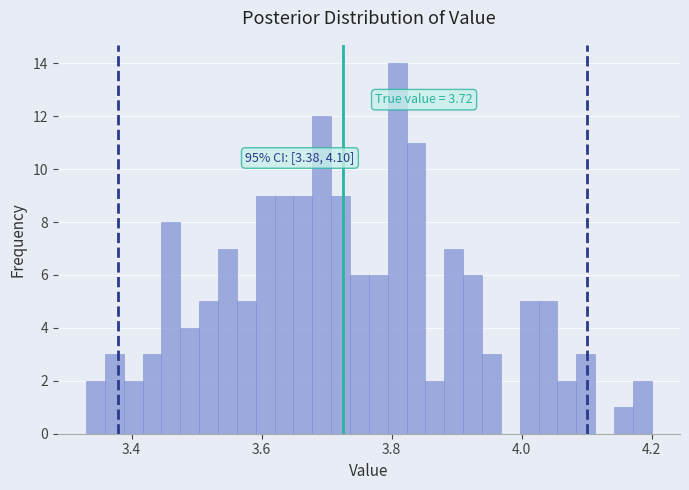

Read against the x-axis, roughly where is the centre of the tallest bar?

3.80